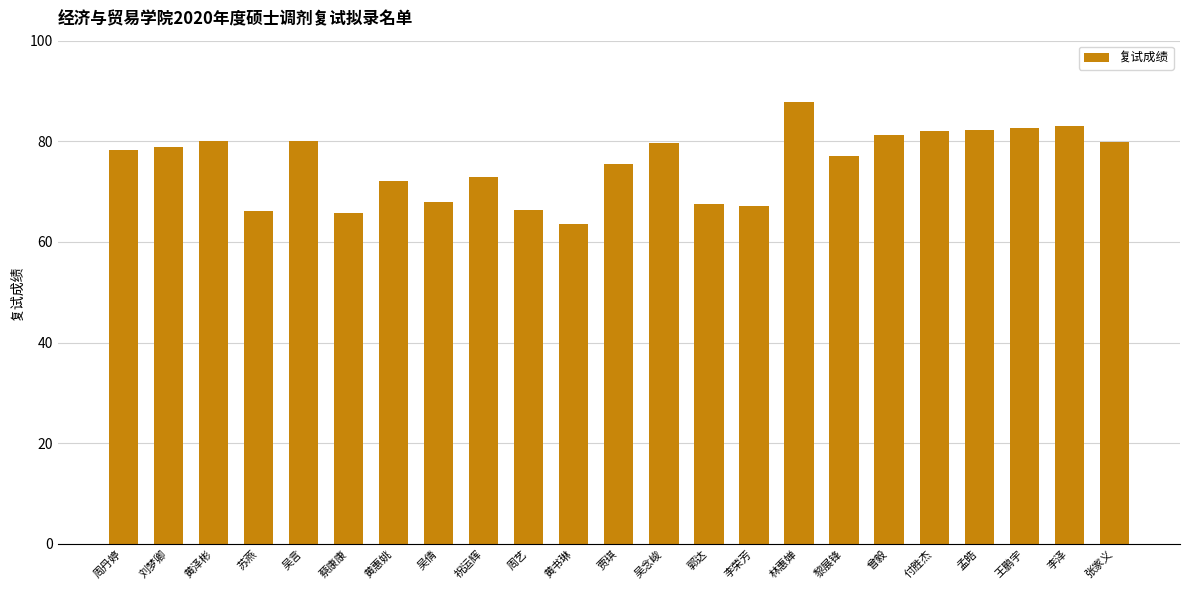

What is the ratio of the value at 林惠婵 to the value at 郭达?

1.3